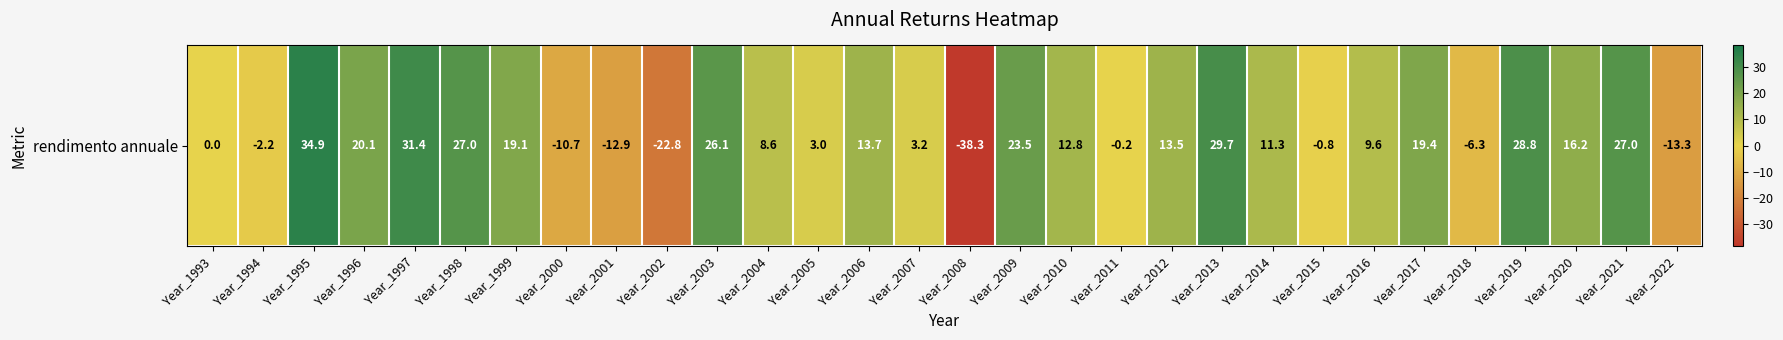

Reading left to right, what are all the values shown in this chart?

0.0	-2.2	34.9	20.1	31.4	27.0	19.1	-10.7	-12.9	-22.8	26.1	8.6	3.0	13.7	3.2	-38.3	23.5	12.8	-0.2	13.5	29.7	11.3	-0.8	9.6	19.4	-6.3	28.8	16.2	27.0	-13.3